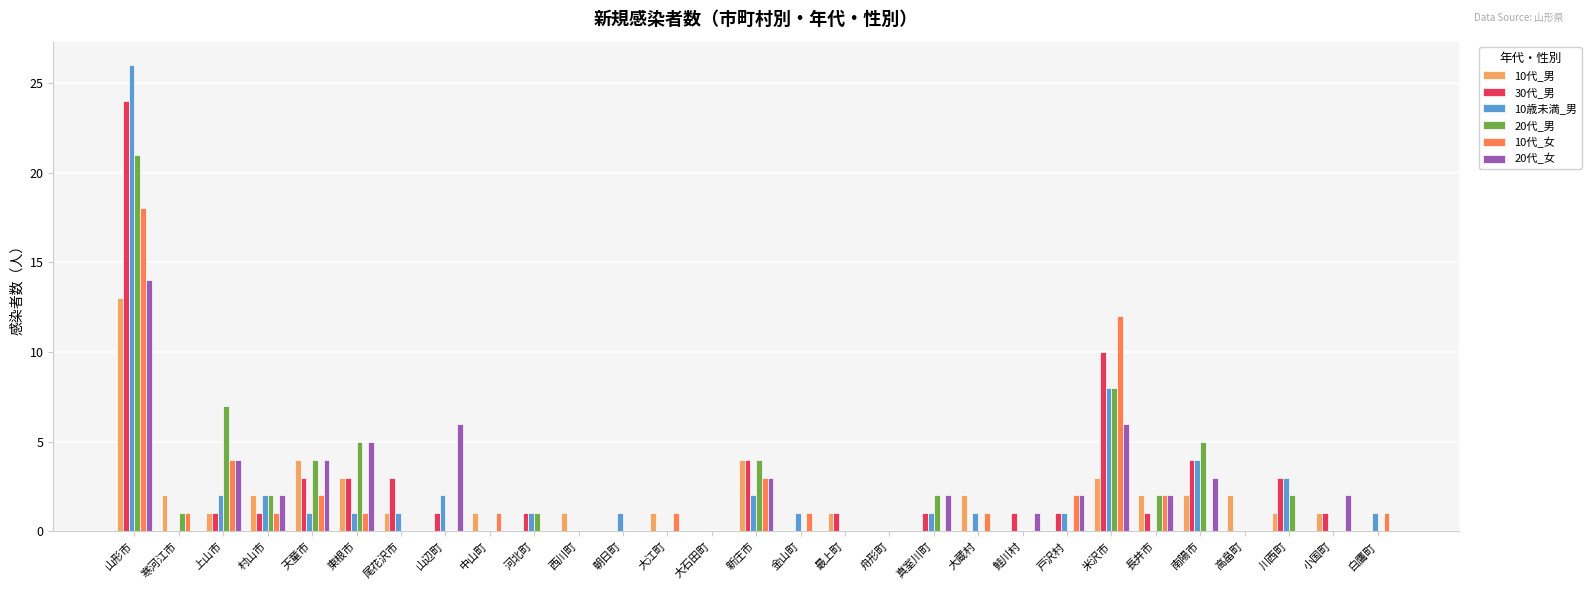

What is the average value of the 30代_男 series?

2